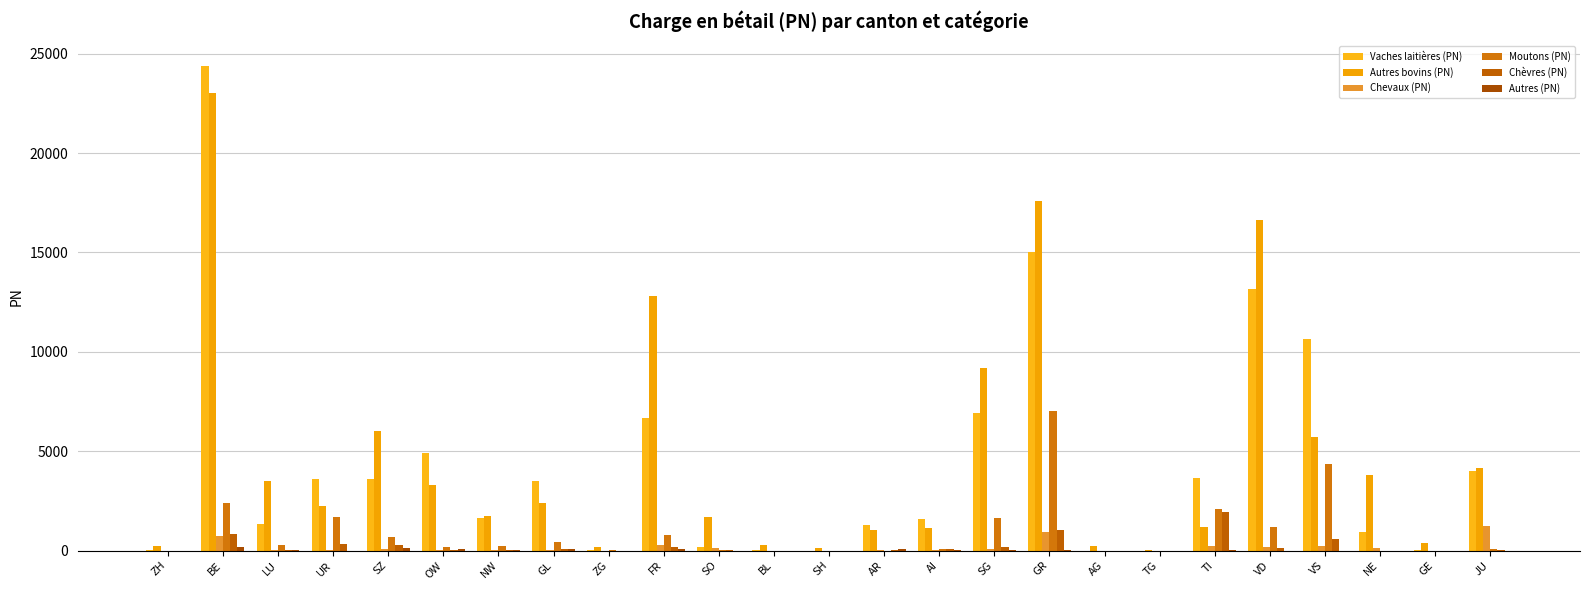

Rank the series by their maximum value, from highest to lowest.

Vaches laitières (PN), Autres bovins (PN), Moutons (PN), Chèvres (PN), Chevaux (PN), Autres (PN)